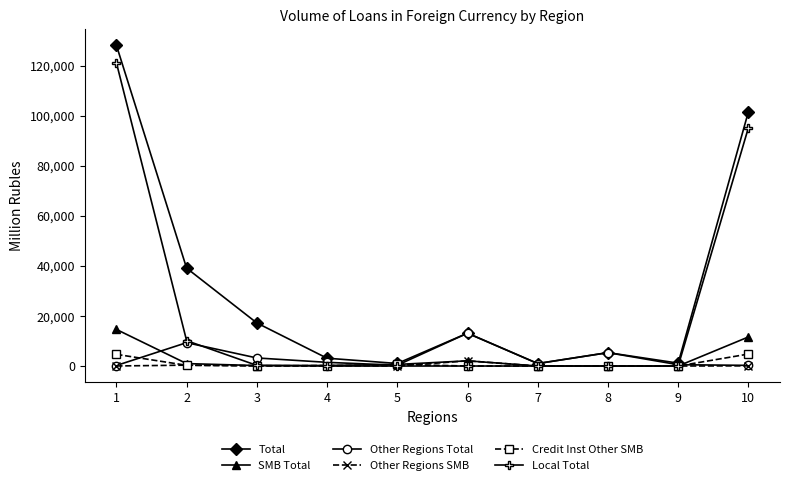

At which label does Total reach its peak?

1